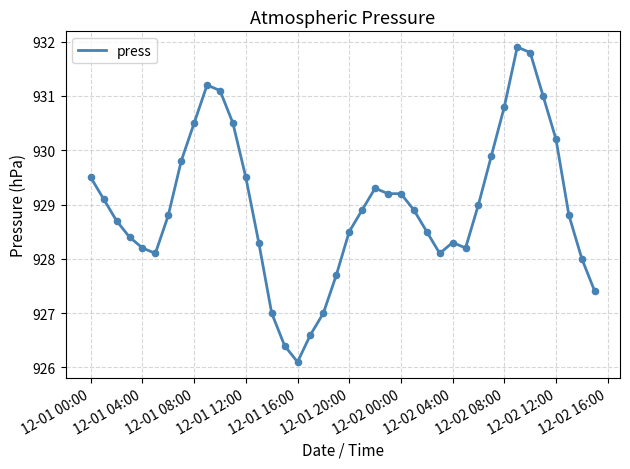

What is the difference between the maximum and minimum values?

5.8